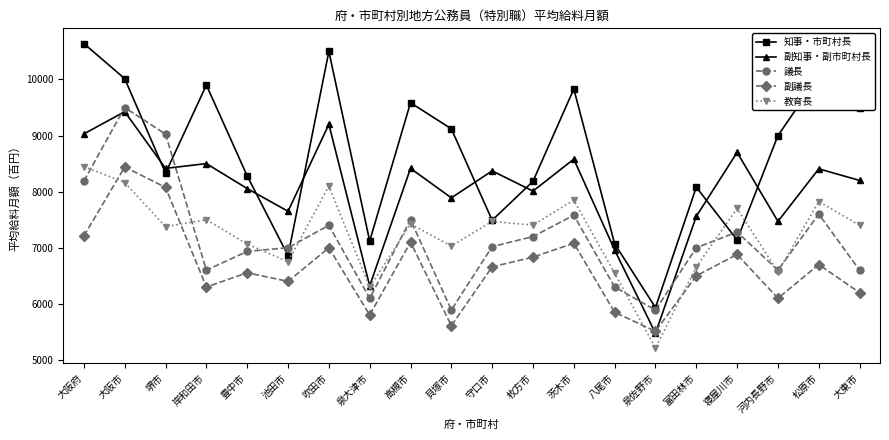

What is the label of the 9th point from the right?

枚方市